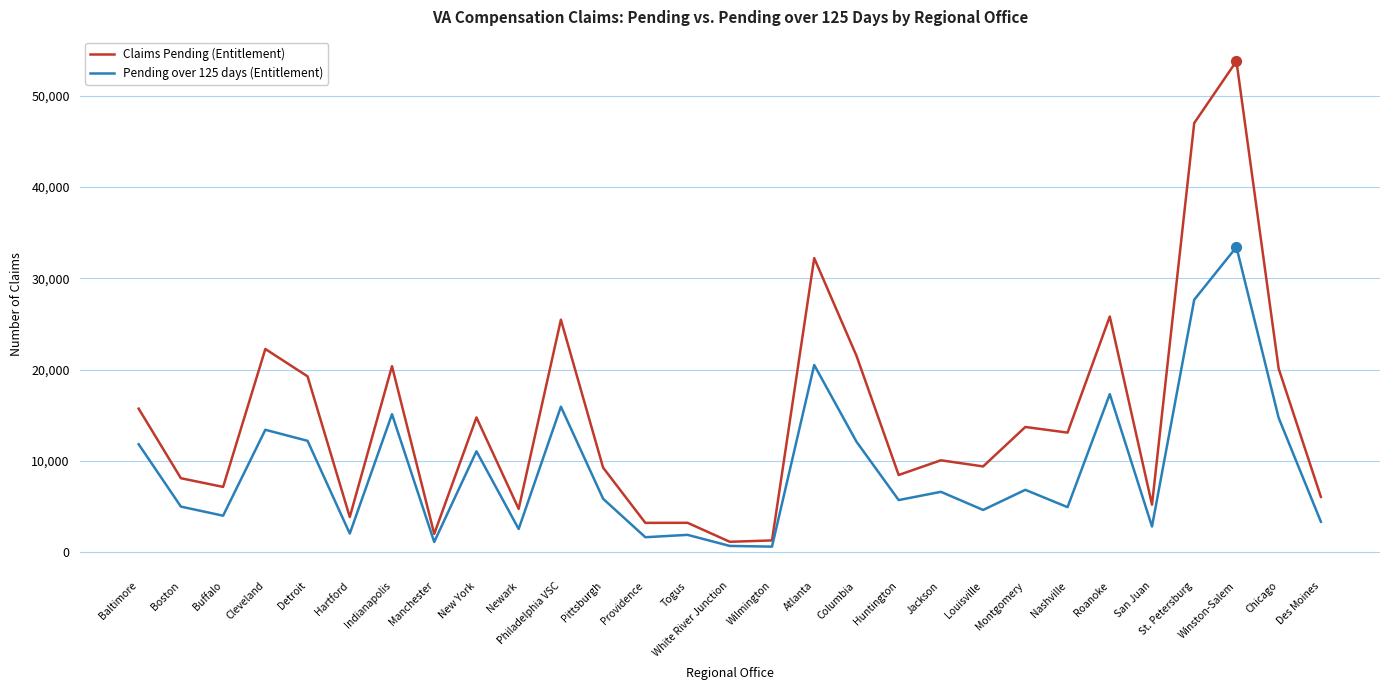

Between White River Junction and Columbia, which series saw the biggest shift?

Claims Pending (Entitlement)